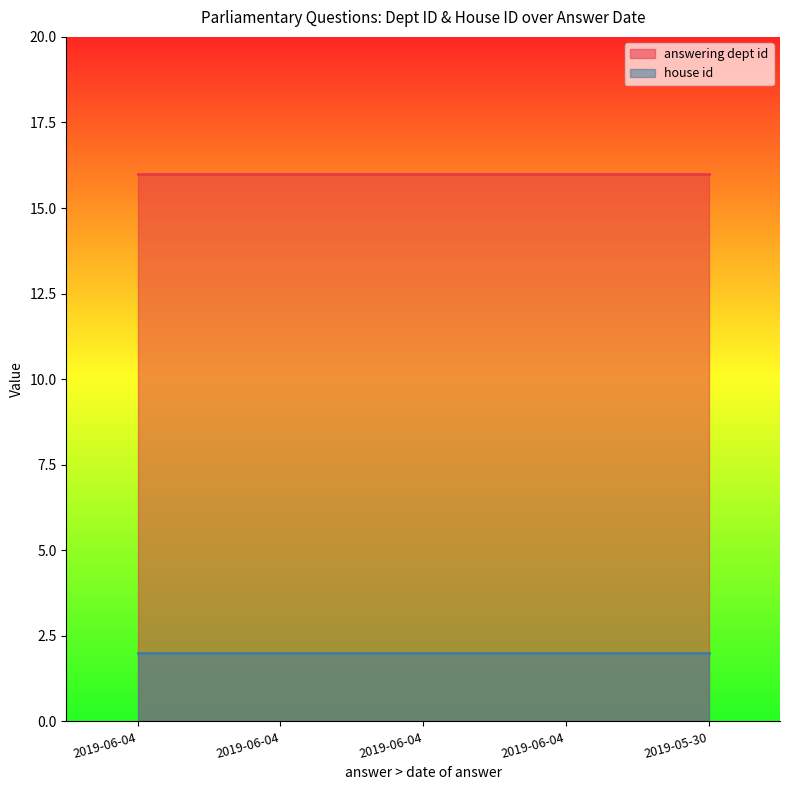

What is the label of the 2nd point from the left?

2019-06-04